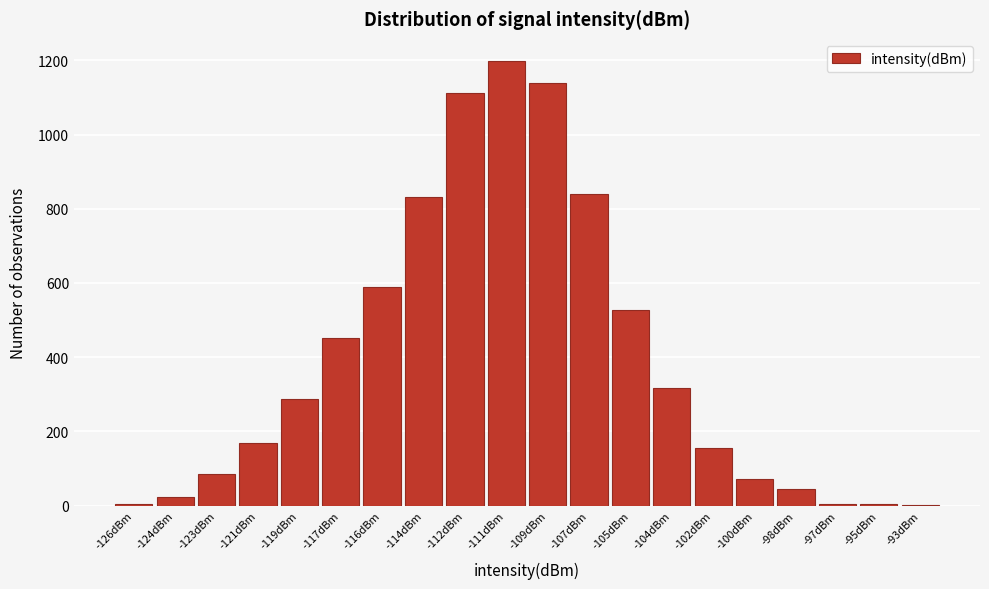

What is the sum of all values?

7854